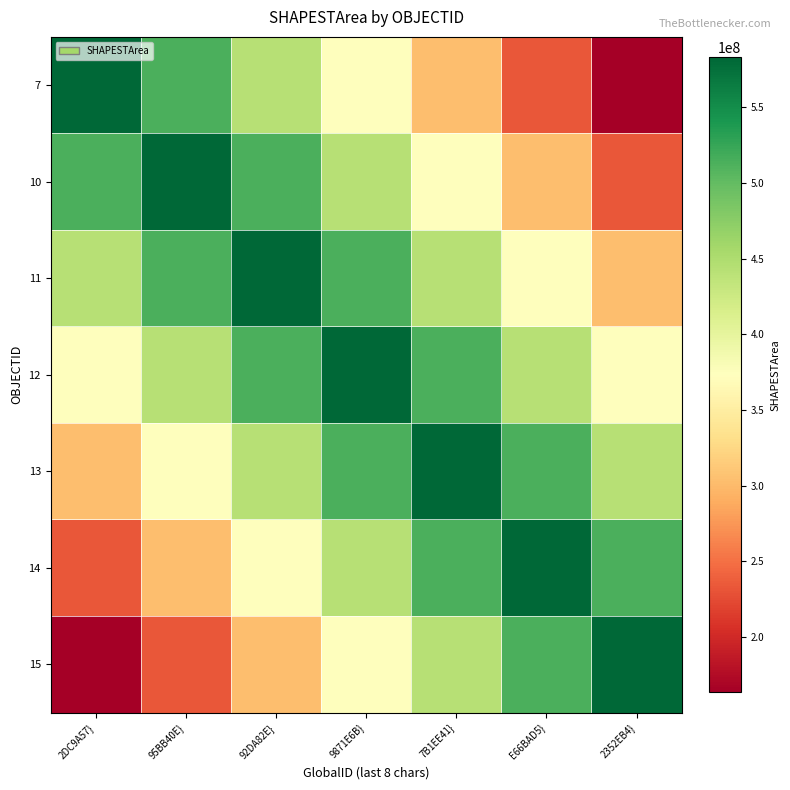

Rank the series at 2DC9A57} from lowest to highest value.

15, 14, 13, 12, 11, 10, 7